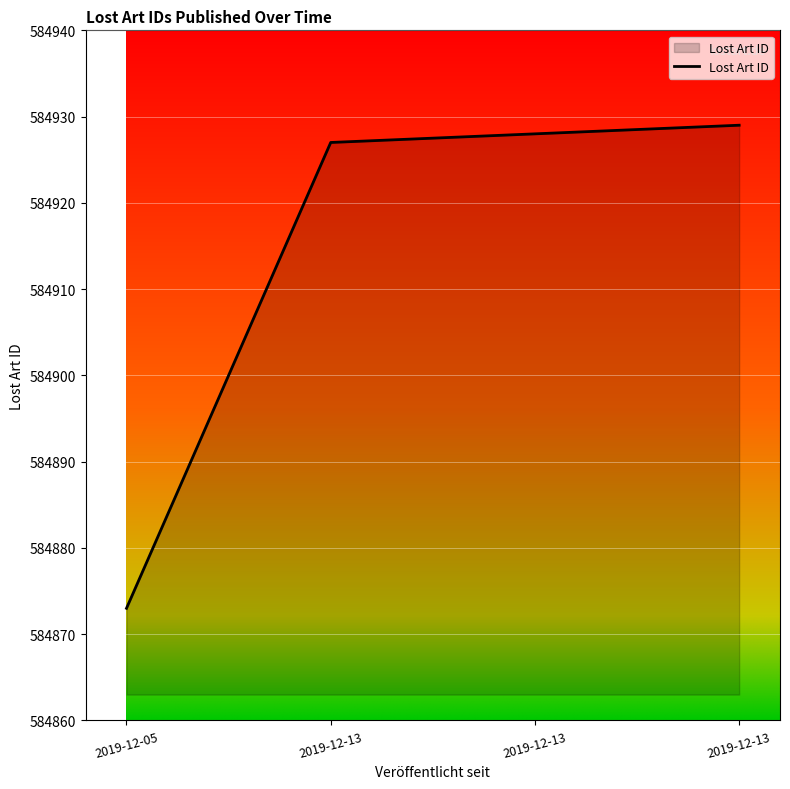

Reading right to left, transcribe all the data shown in this chart.

584929	584928	584927	584873